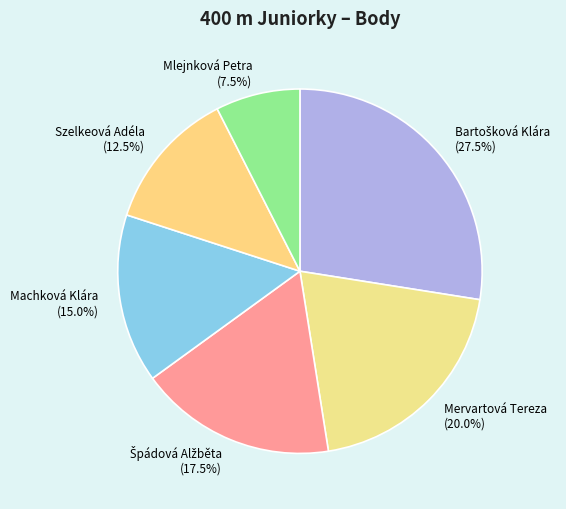

What percentage is NOT represented by Machková Klára?

85.0%